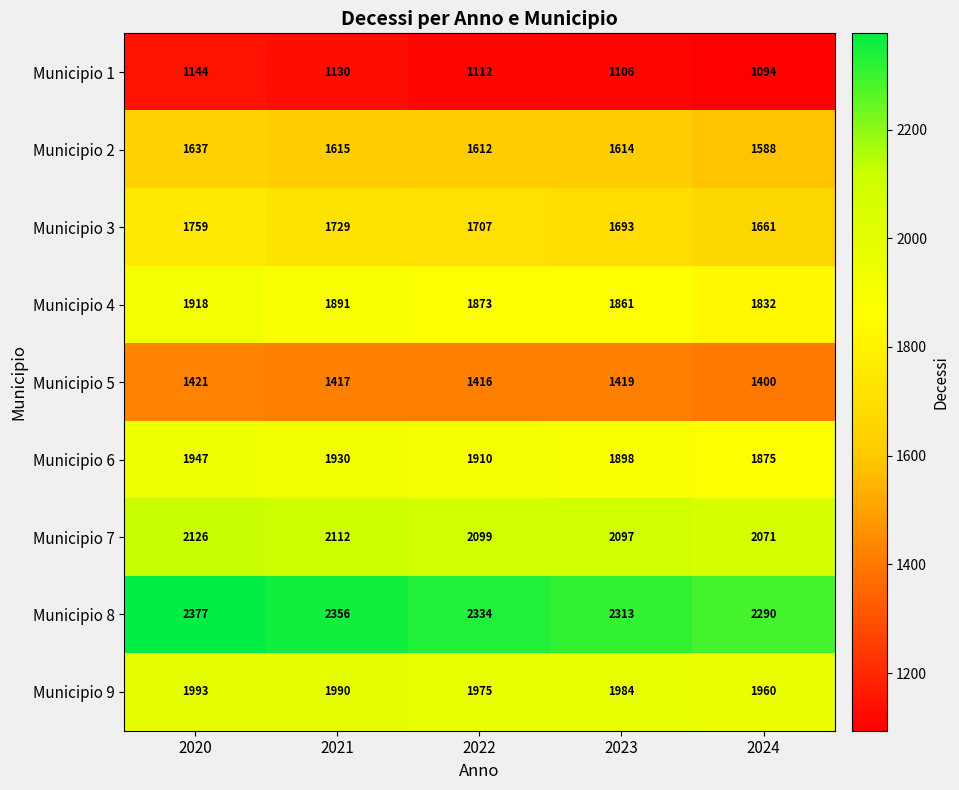

What is the difference between the maximum and minimum values in the Municipio 7 series?

55